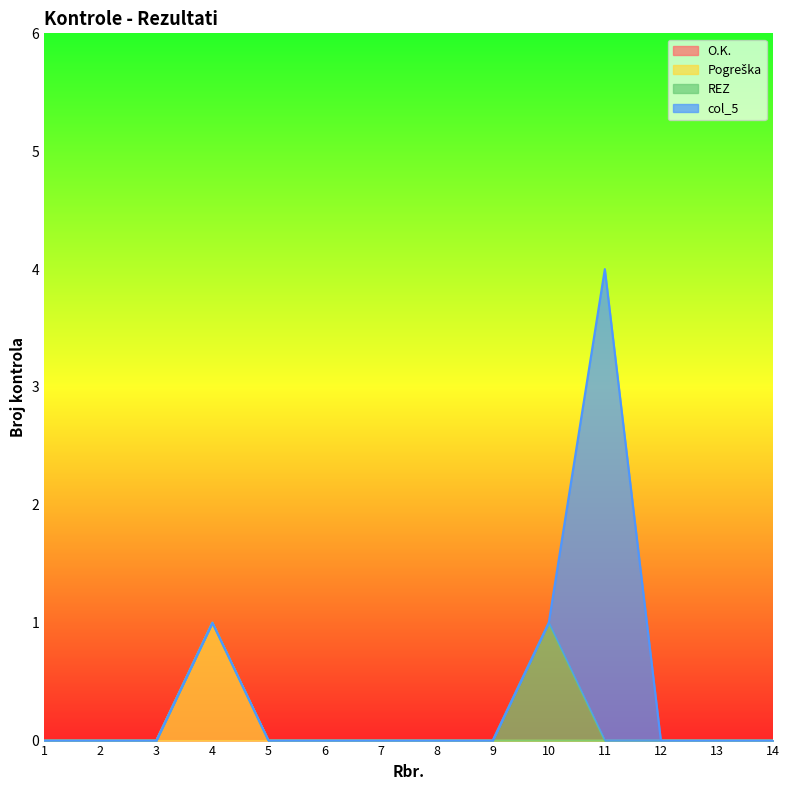

True or false: REZ and O.K. intersect in this chart.

False